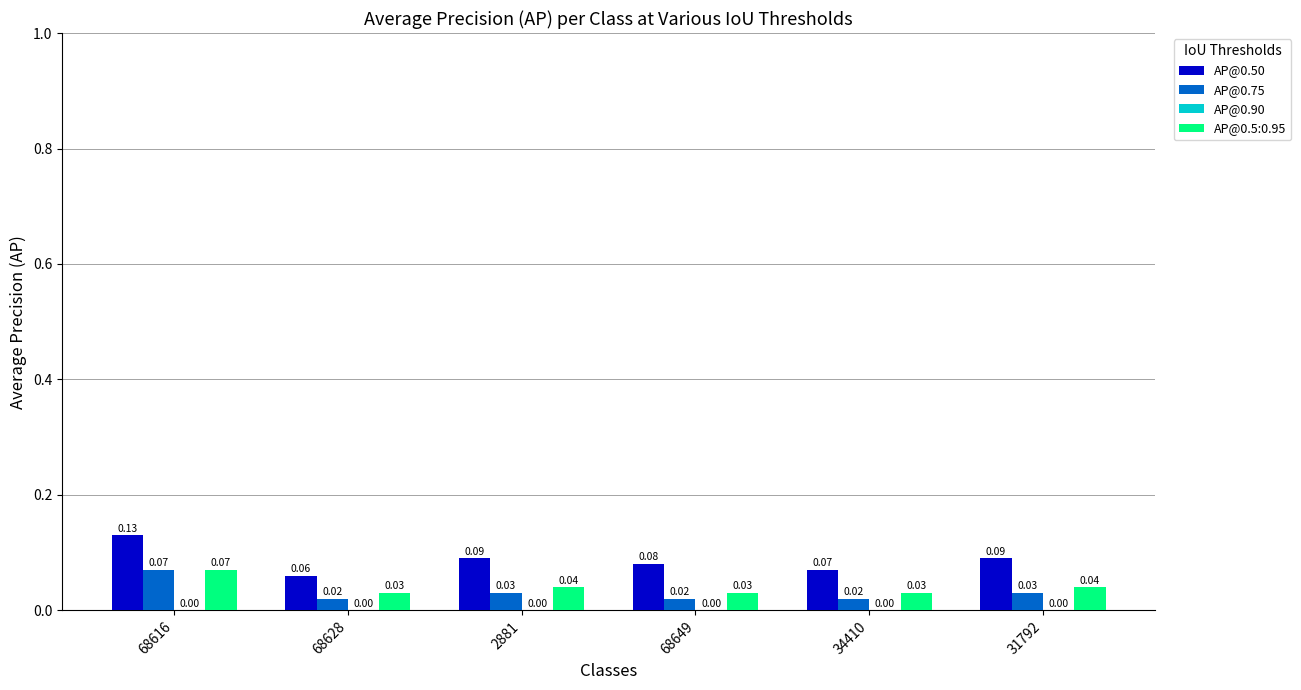

Which series has the largest range (max minus min)?

AP@0.50